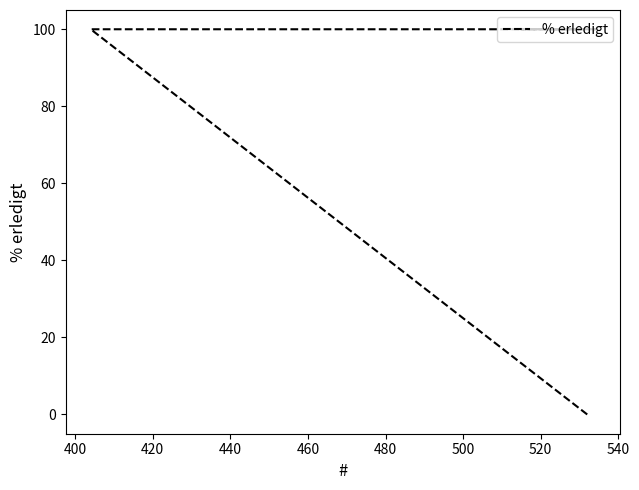

Does the chart have visible grid lines?

No